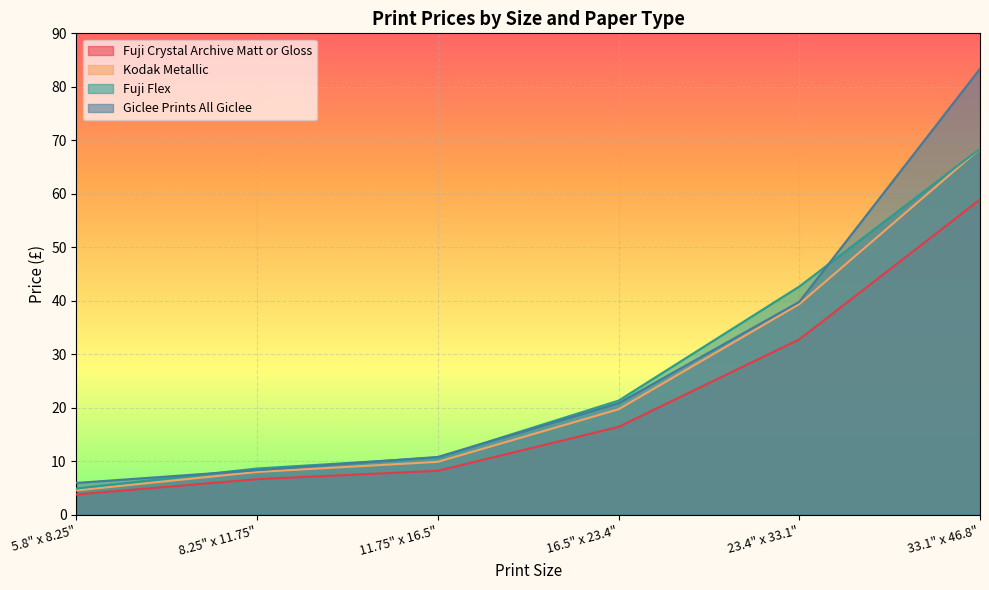

True or false: Kodak Metallic and Fuji Flex intersect in this chart.

False